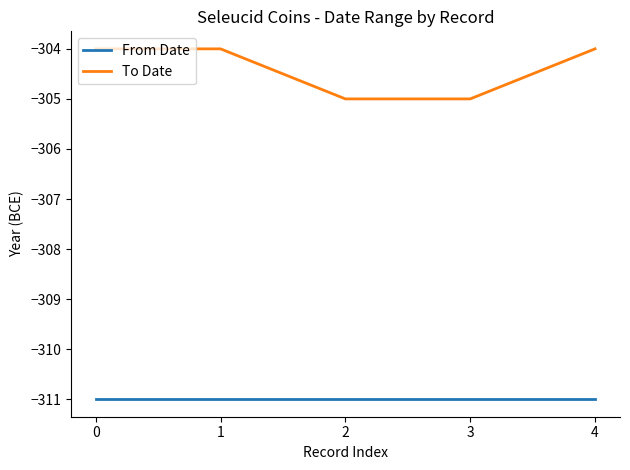

Which series has the largest total across all categories?

To Date